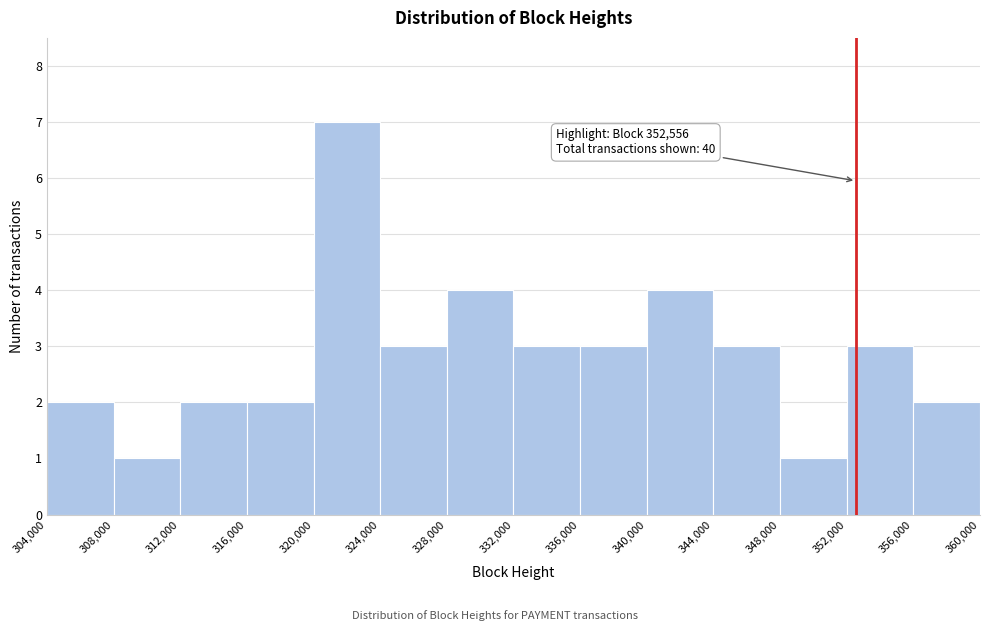

Over which range of the x-axis is the bar tallest?

320,000 to 324,000